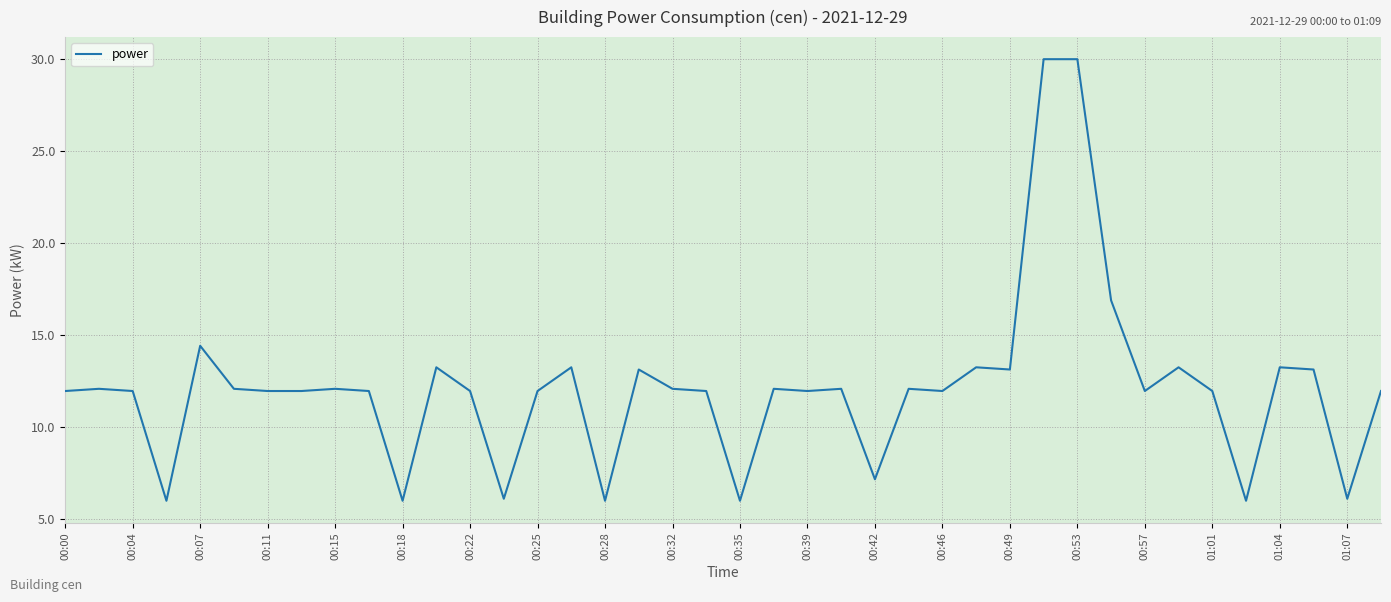

What is the sum of all values?

485.9